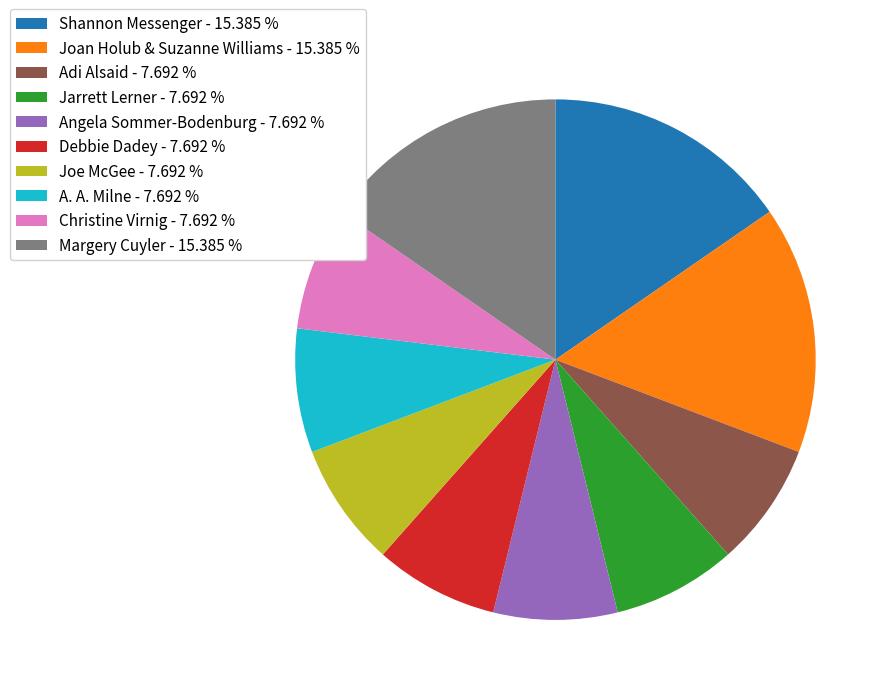

The Christine Virnig slice represents 1% of the pie. True or false?

False